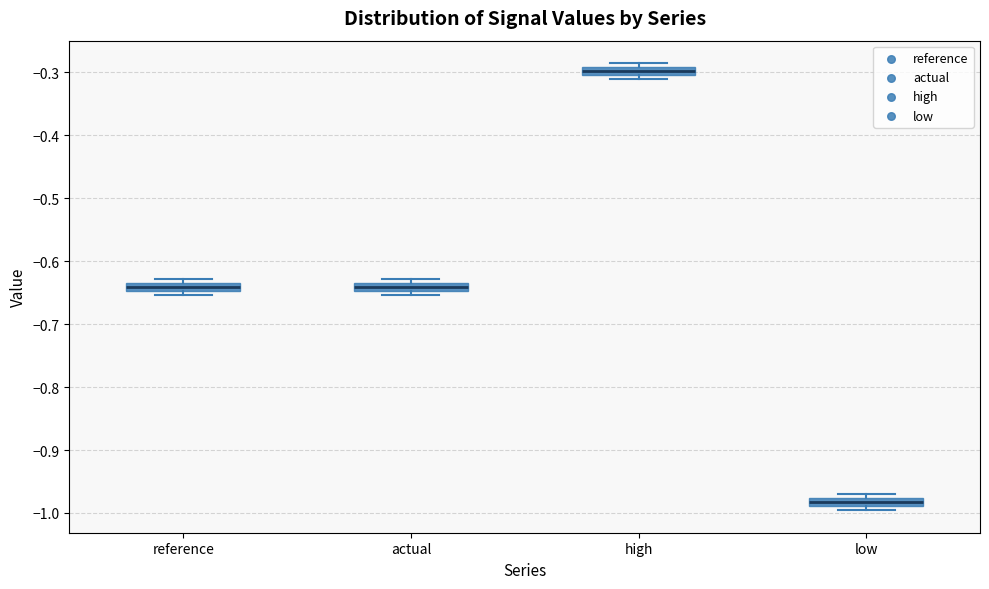

Which box has the lowest median line?

low